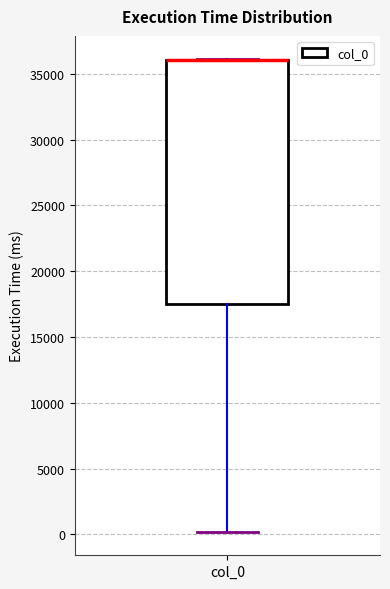

Where is the upper edge of the box for col_0 on the y-axis? The values are not printed on the chart, so give them approximately, as read against the axis.

36000